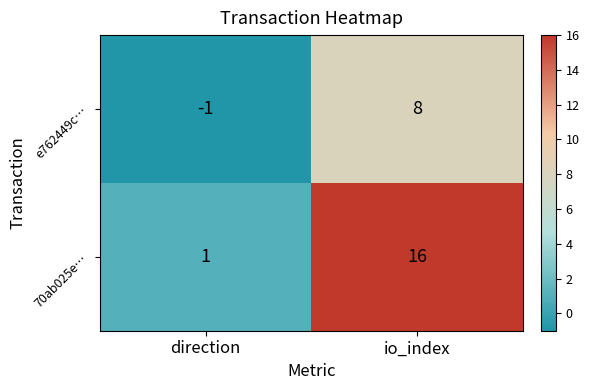

What is the difference between the 70ab025e… values at io_index and direction?

15